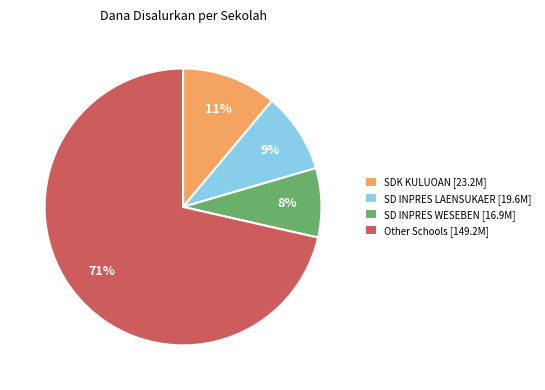

Is SDK KULUOAN [23.2M] the majority of the pie?

No